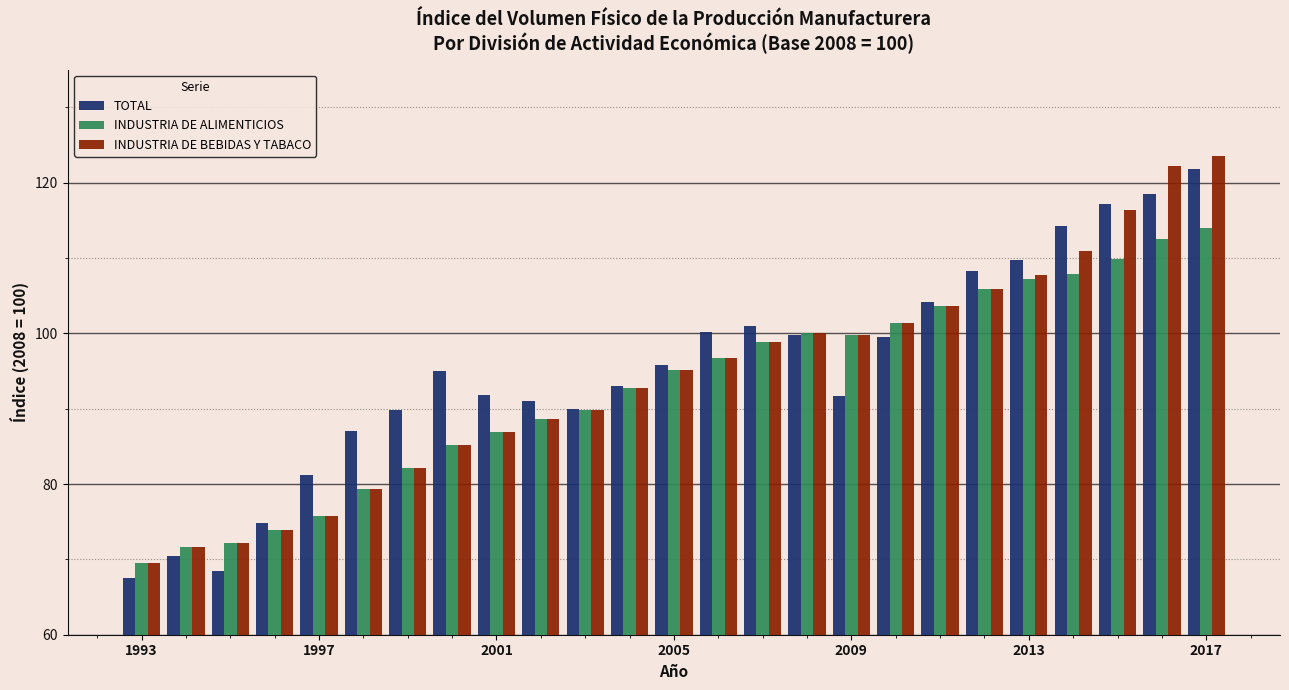

What is the maximum value for INDUSTRIA DE BEBIDAS Y TABACO?

123.5